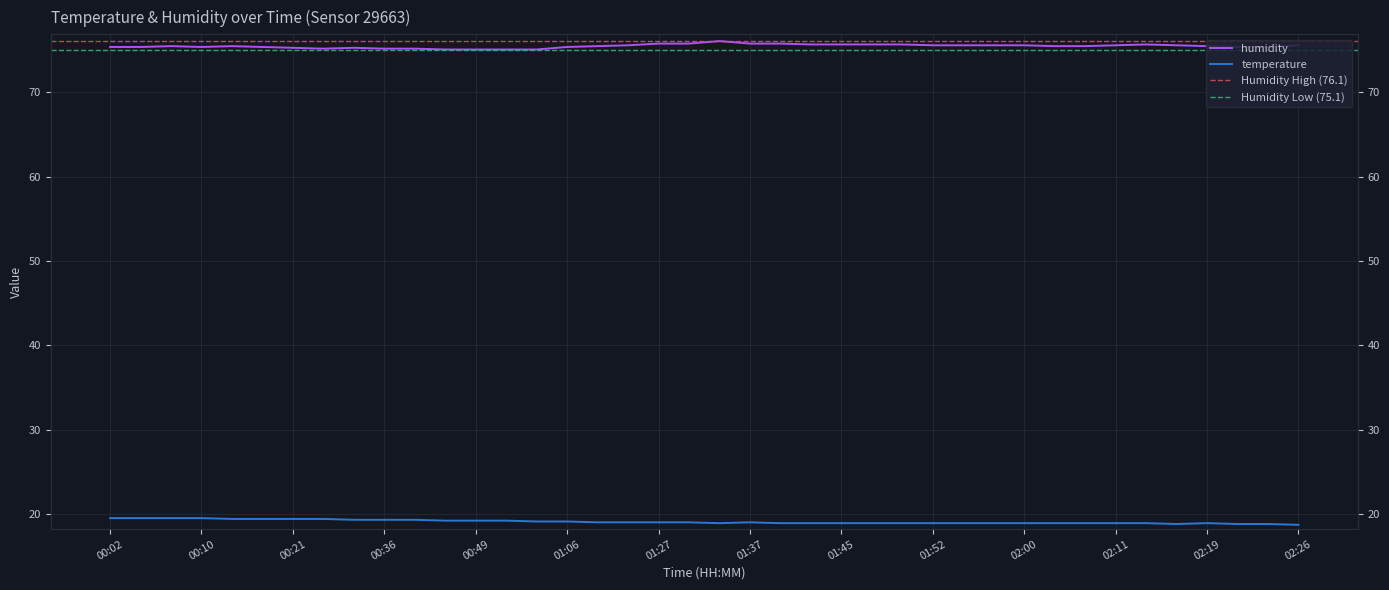

What is the difference between the highest and lowest values at 00:44?

55.9